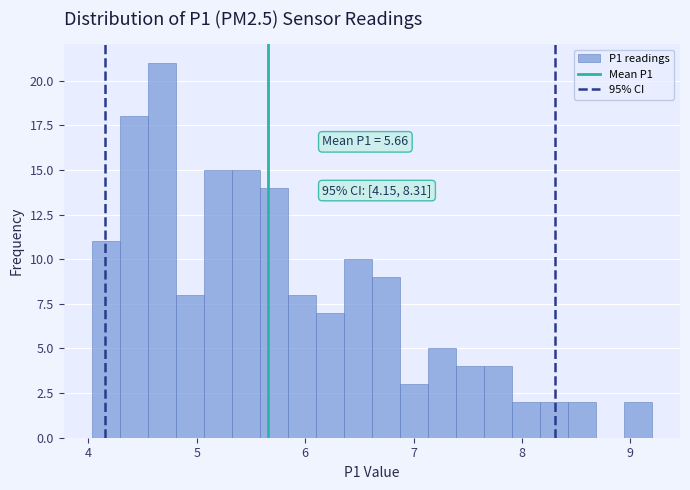

Read against the x-axis, roughly where is the centre of the tallest bar?

4.7